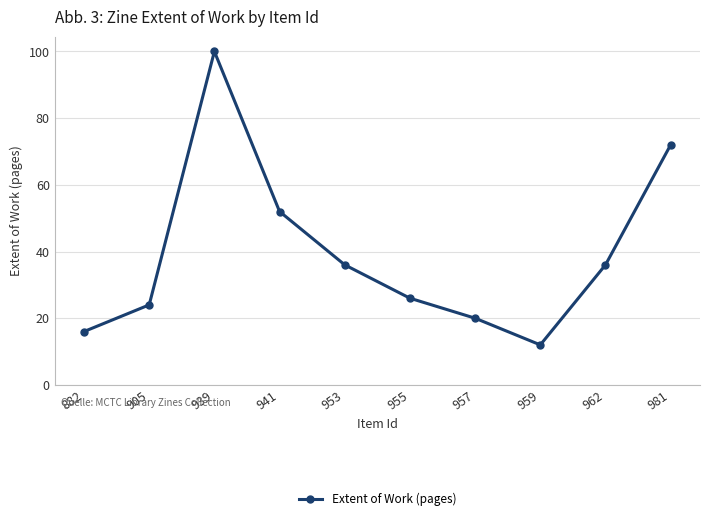

Count the number of data series in this chart.

1